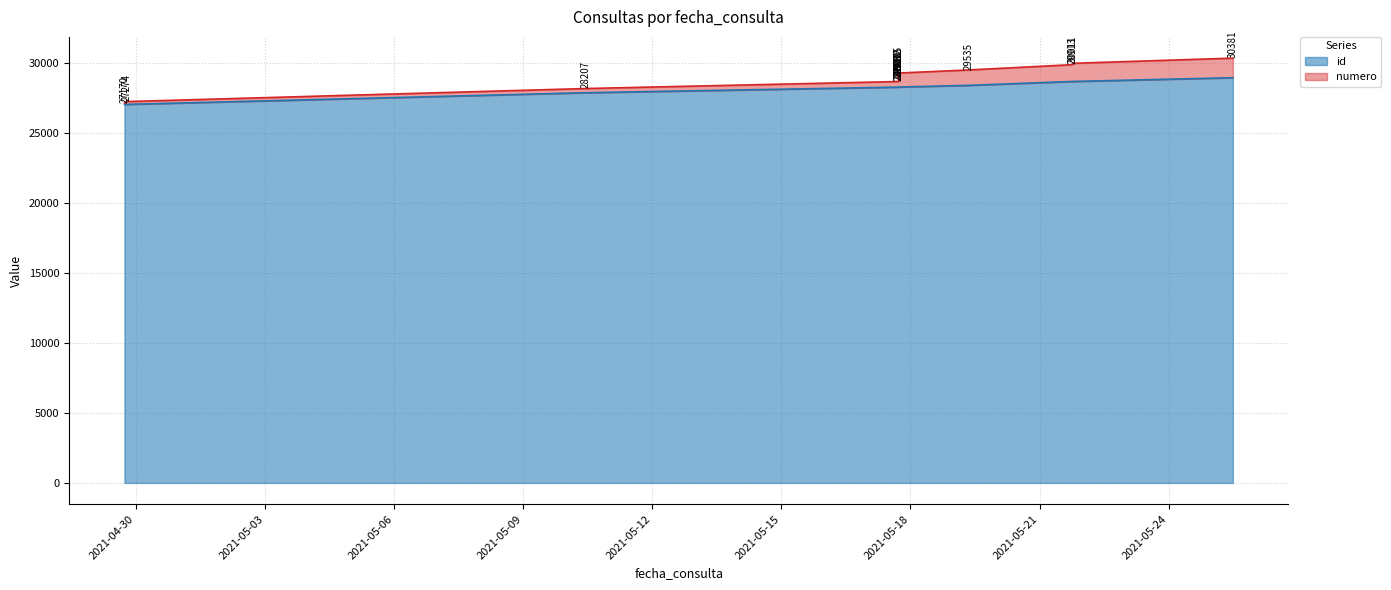

What is the minimum value for id?

27070